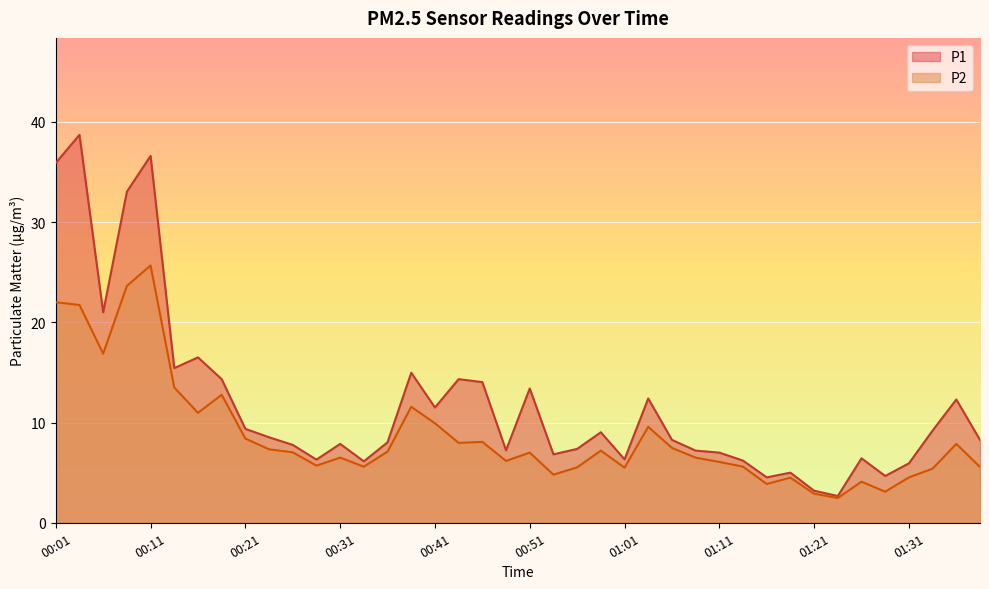

In P2, how many points are higher than both neighbors (excluding endpoints)?

11